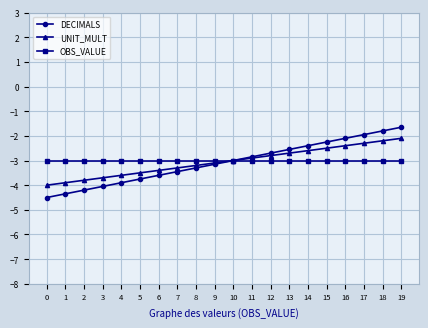

Is this an area chart (filled region under the line)?

No